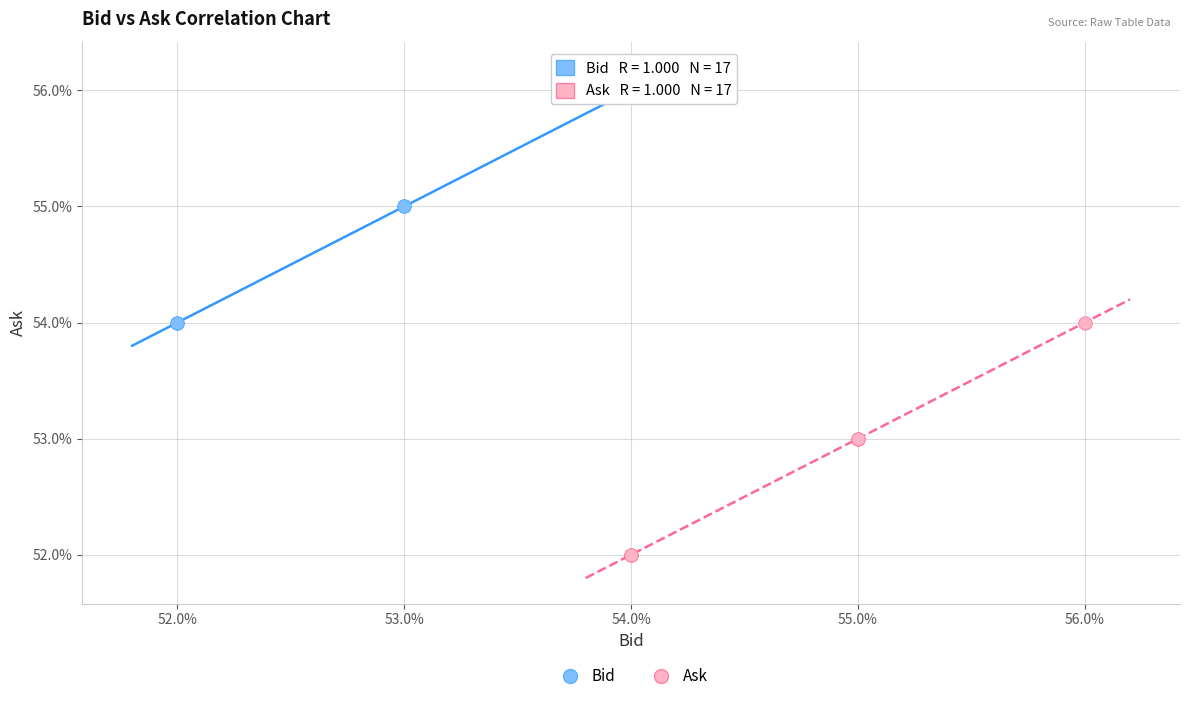

Which series contains the highest Y value?

Bid